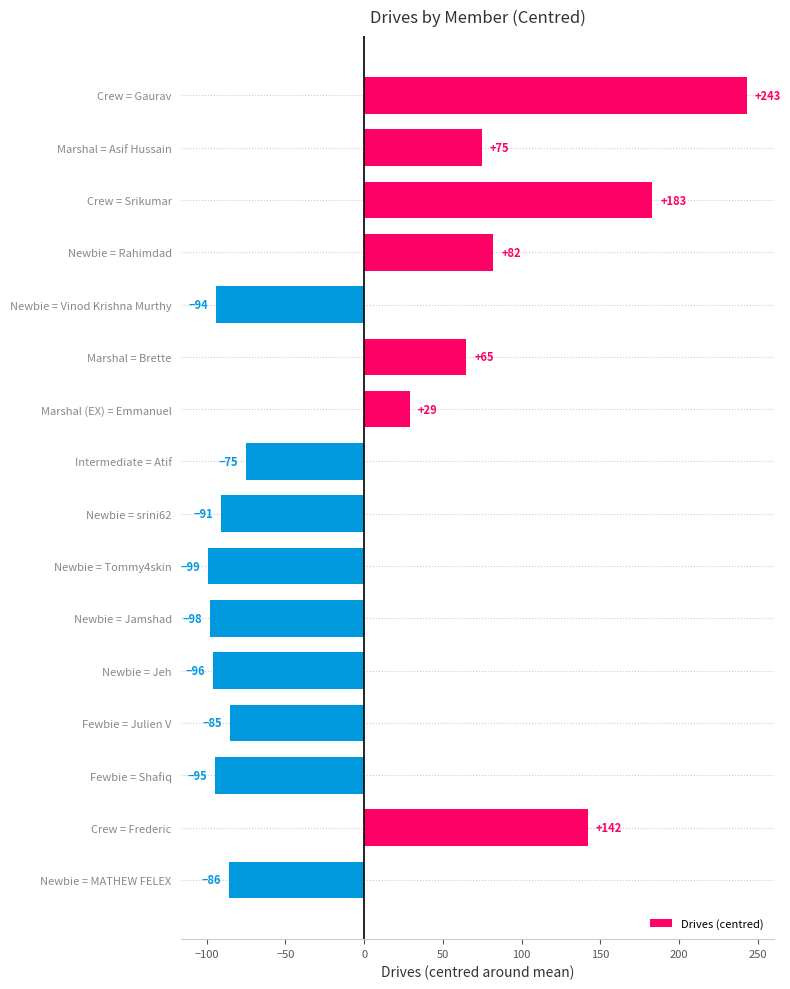

What is the change in value from Fewbie = Julien V to Fewbie = Shafiq?

-10